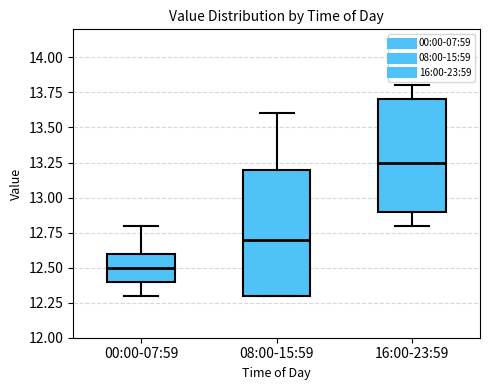

Reading left to right, transcribe this box plot: for each box, give where its median line is, the range the box spans, and where its two whiskers end, as read against the y-axis. The values are not printed on the chart, so give them approximately, as read against the axis.

00:00-07:59: median 12.50, box 12.40 to 12.60, whiskers 12.30 to 12.80
08:00-15:59: median 12.70, box 12.30 to 13.20, whiskers 12.30 to 13.60
16:00-23:59: median 13.25, box 12.90 to 13.70, whiskers 12.80 to 13.80